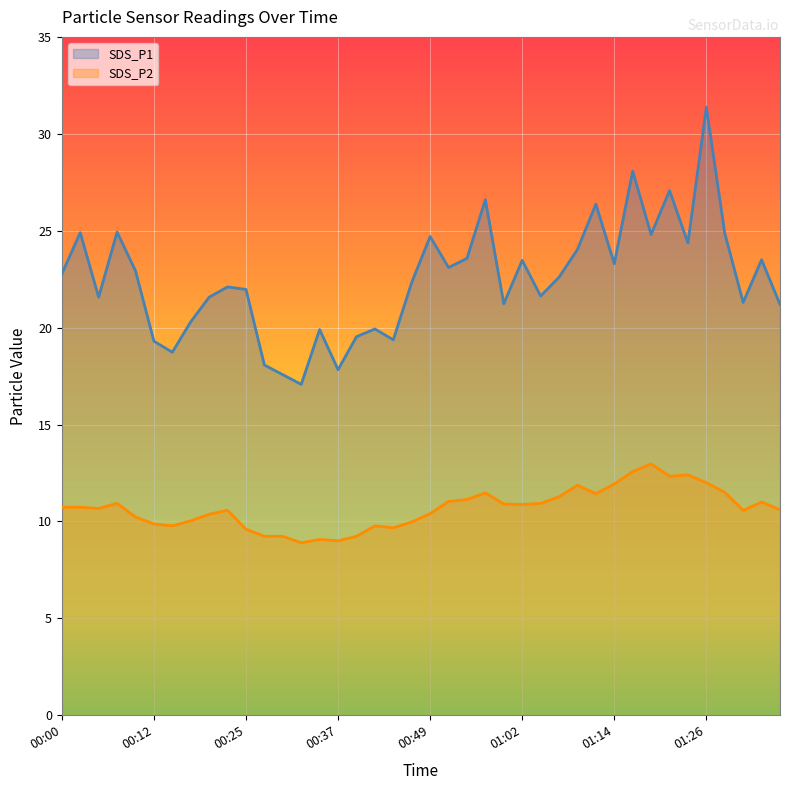

True or false: SDS_P1 and SDS_P2 cross at least once.

False